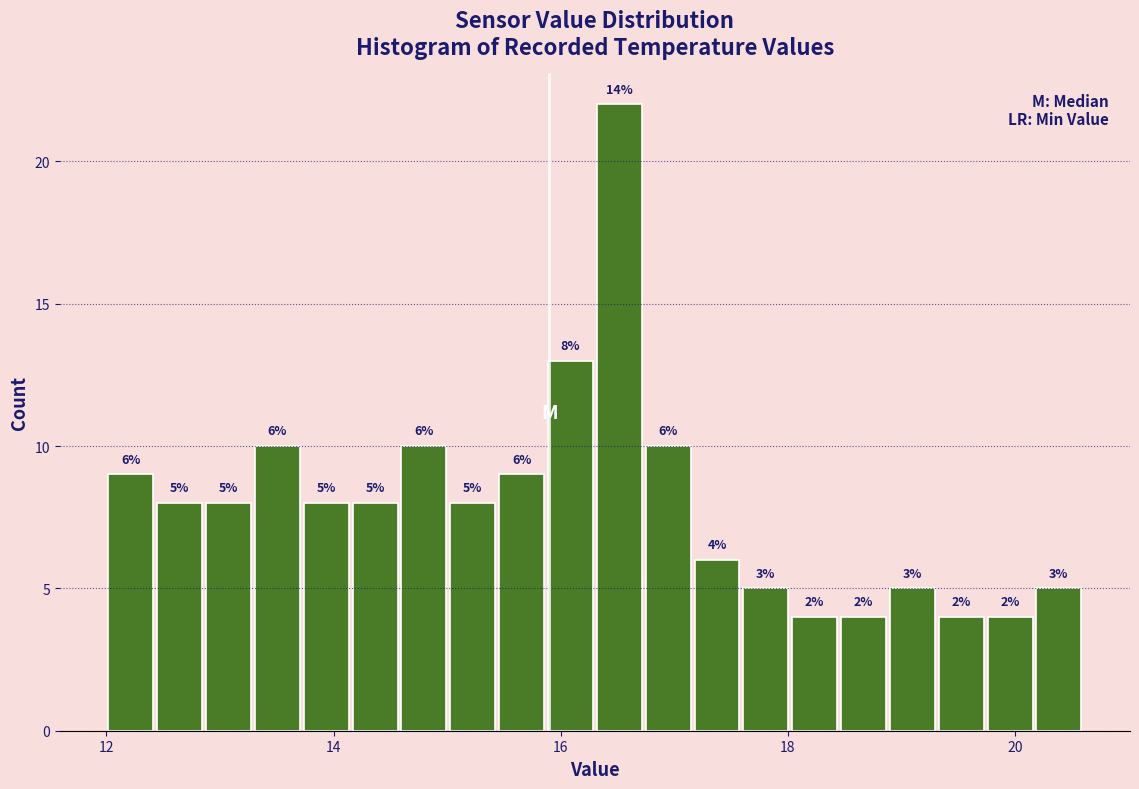

Around what value on the x-axis is the tallest bar? Give the approximate position of its centre, as read against the axis.

16.6